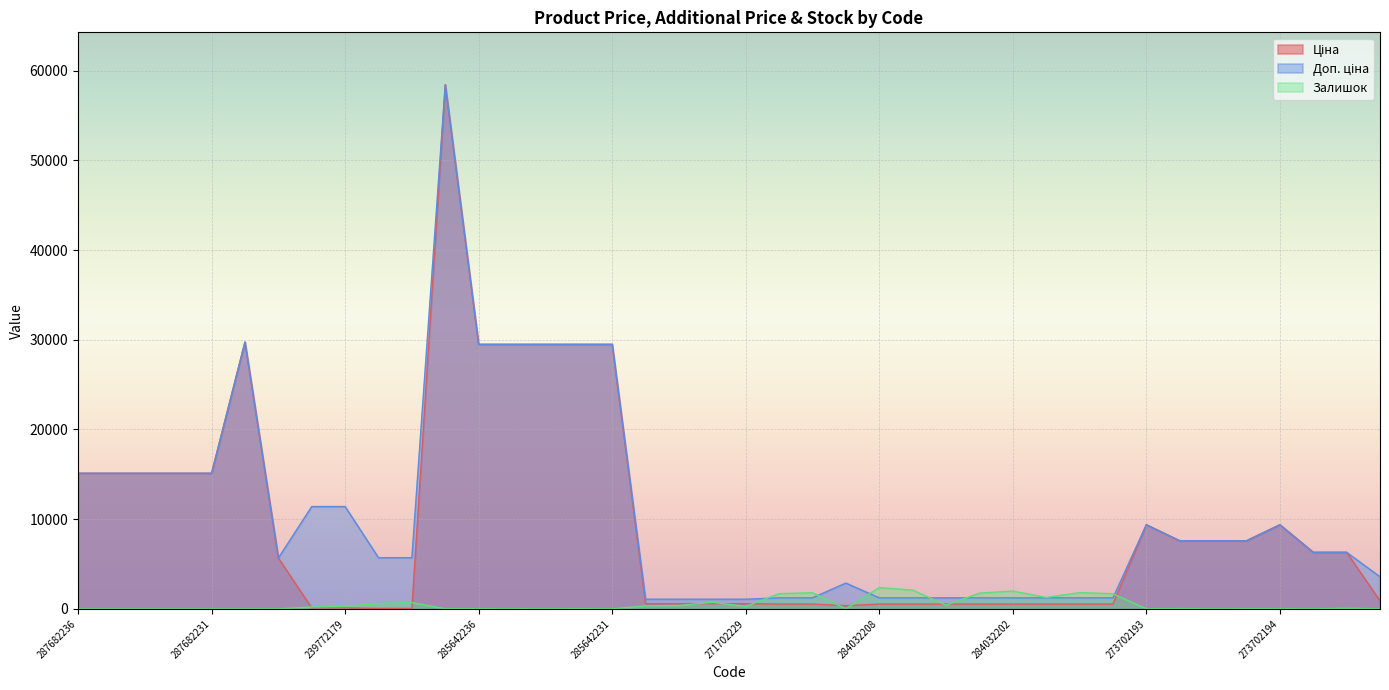

Reading left to right, list all the values displayed in this chart.

Ціна: 287682236=15120.0	287682235=15120.0	287682234=15120.0	287682233=15120.0	287682231=15120.0	287702232=29747.2	10832185=5673.8	239772195=114.1	239772179=114.1	239732195=57.0	239732179=57.0	285662232=58426.5	285642236=29491.5	285642235=29491.5	285642234=29491.5	285642233=29491.5	285642231=29491.5	271712228=589.9	271712227=589.9	271702230=589.9	271702229=589.9	284032204=539.0	284032203=539.0	283532151=359.9	284032208=539.0	284032207=539.0	284032206=539.0	284032205=539.0	284032202=539.0	284032201=539.0	284032200=539.0	284032199=539.0	273702193=9384.0	239682195=7596.5	239682193=7596.5	239682179=7596.5	273702194=9384.0	11352184=6308.8	11352182=6308.8	283291856=895.9
Доп. ціна: 287682236=15120.0	287682235=15120.0	287682234=15120.0	287682233=15120.0	287682231=15120.0	287702232=29747.2	10832185=5673.8	239772195=11410.0	239772179=11410.0	239732195=5705.0	239732179=5705.0	285662232=58426.5	285642236=29491.5	285642235=29491.5	285642234=29491.5	285642233=29491.5	285642231=29491.5	271712228=1081.7	271712227=1081.7	271702230=1081.7	271702229=1081.7	284032204=1235.4	284032203=1235.4	283532151=2878.8	284032208=1235.4	284032207=1235.4	284032206=1235.4	284032205=1235.4	284032202=1235.4	284032201=1235.4	284032200=1235.4	284032199=1235.4	273702193=9384.0	239682195=7596.5	239682193=7596.5	239682179=7596.5	273702194=9384.0	11352184=6308.8	11352182=6308.8	283291856=3583.6
Залишок: 287682236=0.0	287682235=0.0	287682234=0.0	287682233=0.0	287682231=0.0	287702232=0.0	10832185=3.0	239772195=218.0	239772179=290.0	239732195=601.0	239732179=702.0	285662232=14.0	285642236=14.0	285642235=13.0	285642234=10.0	285642233=16.0	285642231=7.0	271712228=334.0	271712227=374.0	271702230=736.0	271702229=273.0	284032204=1697.0	284032203=1802.0	283532151=15.0	284032208=2375.0	284032207=2096.0	284032206=417.0	284032205=1757.0	284032202=1992.0	284032201=1276.0	284032200=1816.0	284032199=1692.0	273702193=18.0	239682195=39.0	239682193=0.0	239682179=17.0	273702194=18.0	11352184=4.0	11352182=71.0	283291856=9.0